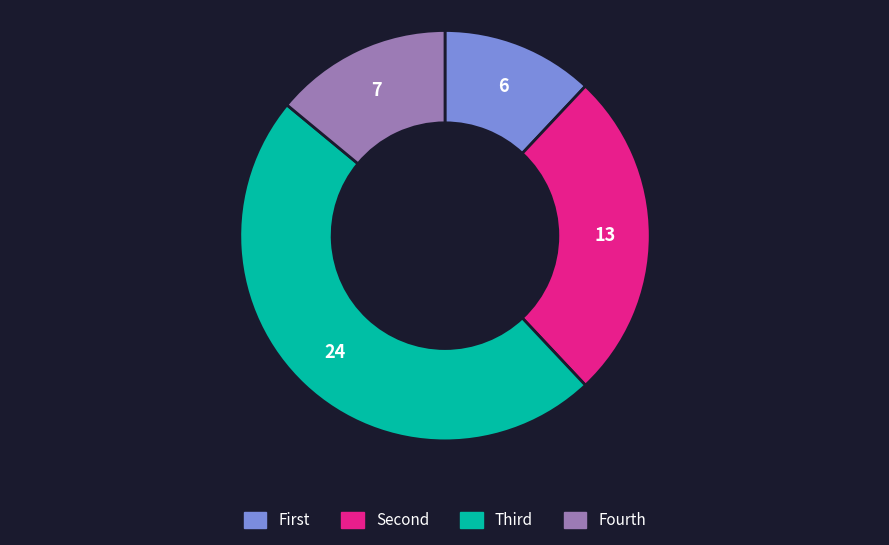

Which category has the biggest portion of the pie?

Third